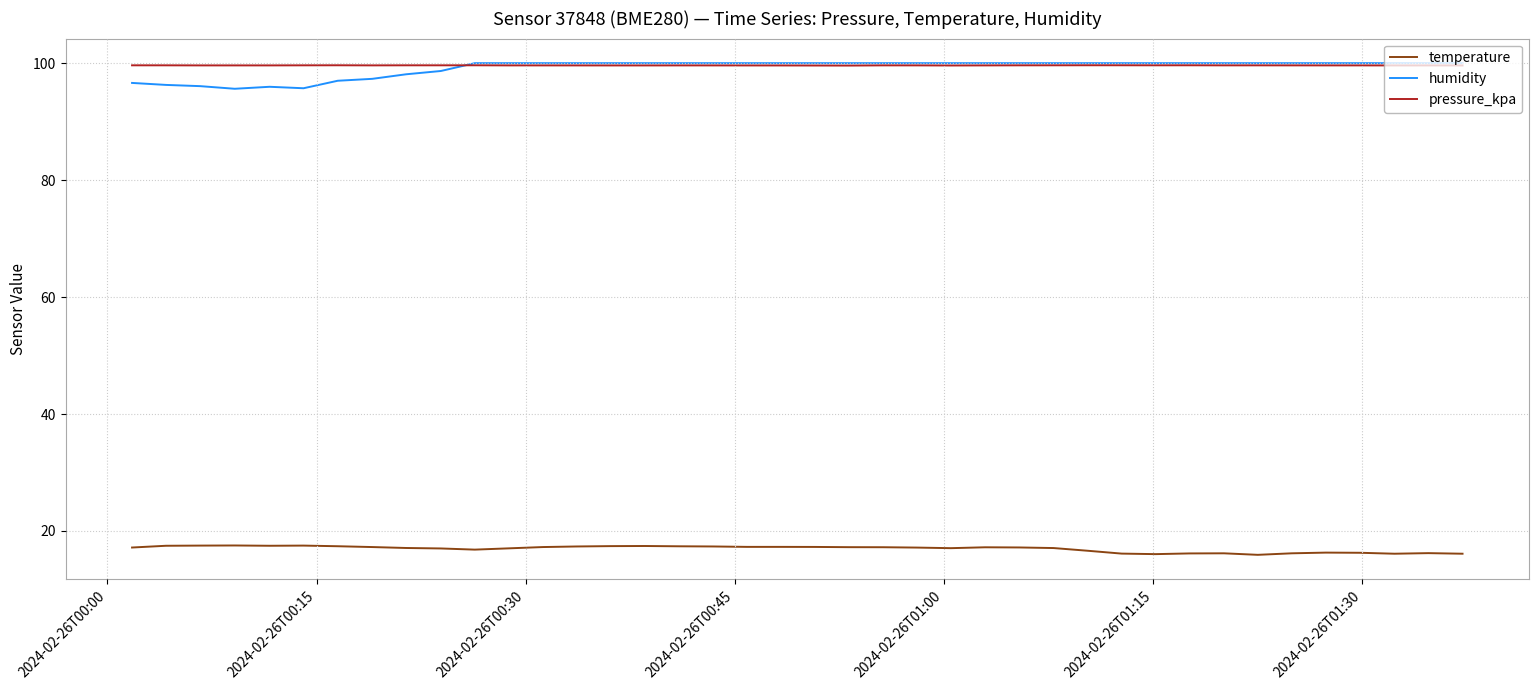

True or false: humidity and temperature cross at least once.

False